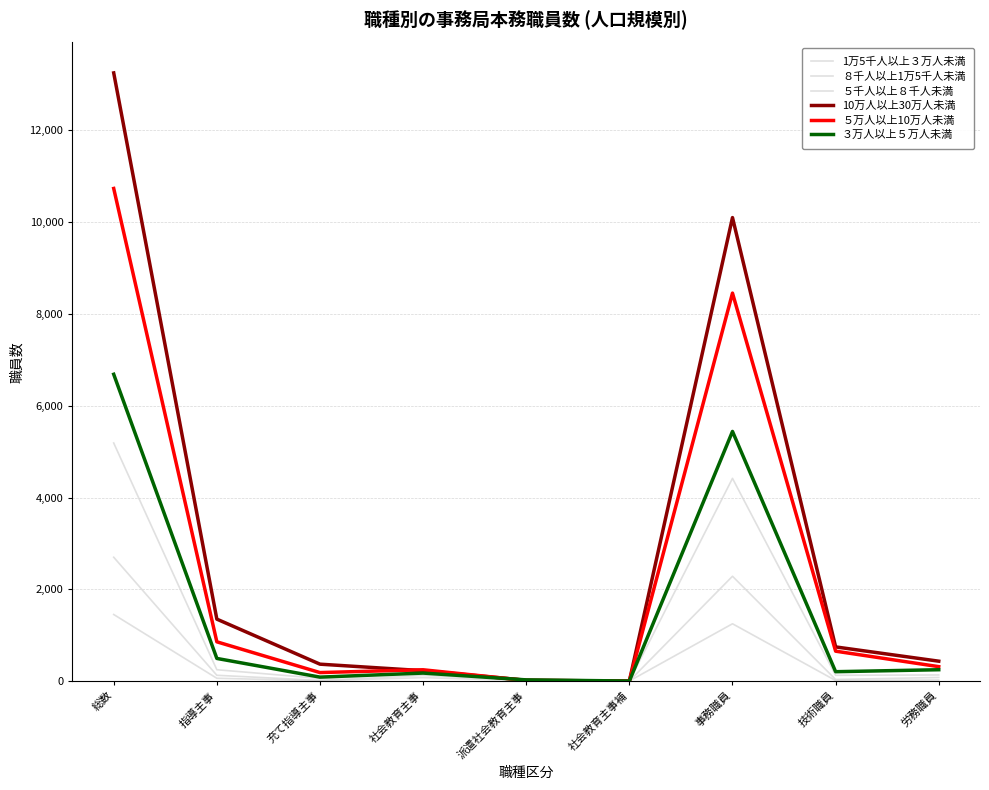

Reading left to right, what are all the values shown in this chart?

1万5千人以上３万人未満: 総数=5187	指導主事=249	充て指導主事=60	社会教育主事=174	派遣社会教育主事=21	社会教育主事補=3	事務職員=4417	技術職員=128	労務職員=135
８千人以上1万5千人未満: 総数=2699	指導主事=128	充て指導主事=16	社会教育主事=125	派遣社会教育主事=24	社会教育主事補=4	事務職員=2285	技術職員=37	労務職員=80
５千人以上８千人未満: 総数=1452	指導主事=63	充て指導主事=9	社会教育主事=77	派遣社会教育主事=11	社会教育主事補=3	事務職員=1250	技術職員=14	労務職員=25
10万人以上30万人未満: 総数=13248	指導主事=1351	充て指導主事=370	社会教育主事=228	派遣社会教育主事=20	社会教育主事補=1	事務職員=10097	技術職員=746	労務職員=435
５万人以上10万人未満: 総数=10731	指導主事=857	充て指導主事=187	社会教育主事=248	派遣社会教育主事=15	社会教育主事補=3	事務職員=8452	技術職員=653	労務職員=316
３万人以上５万人未満: 総数=6684	指導主事=495	充て指導主事=88	社会教育主事=176	派遣社会教育主事=28	社会教育主事補=3	事務職員=5439	技術職員=206	労務職員=249